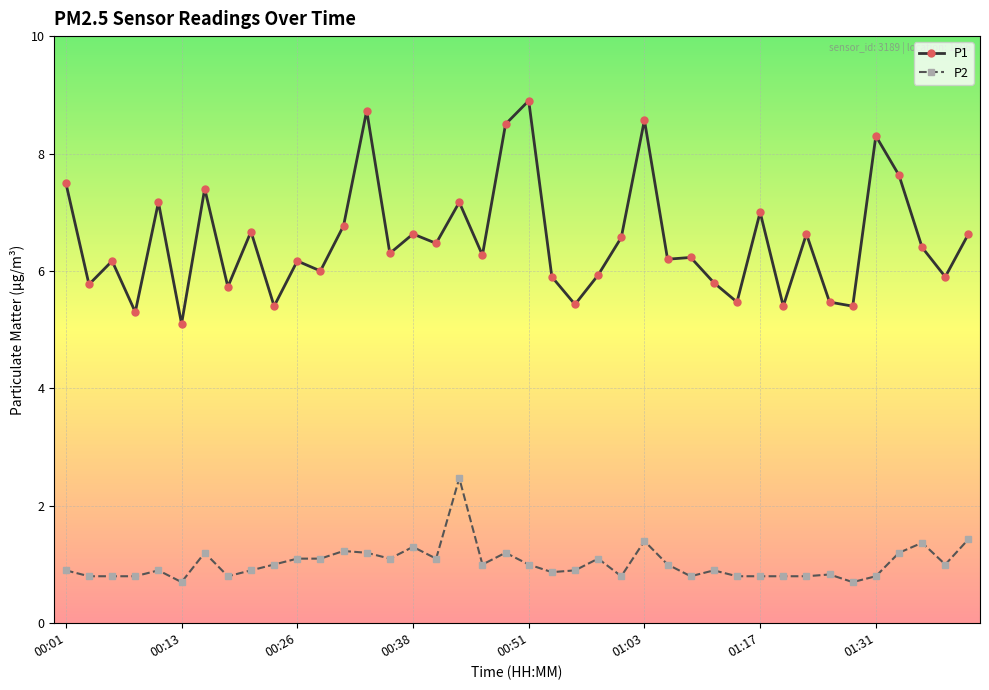

What is the value of the P2 point at the 21st from the left?

1.0